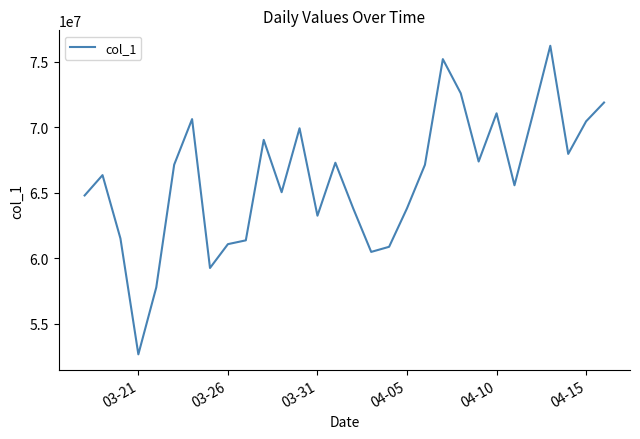

What is the smallest value displayed?

52650437.0